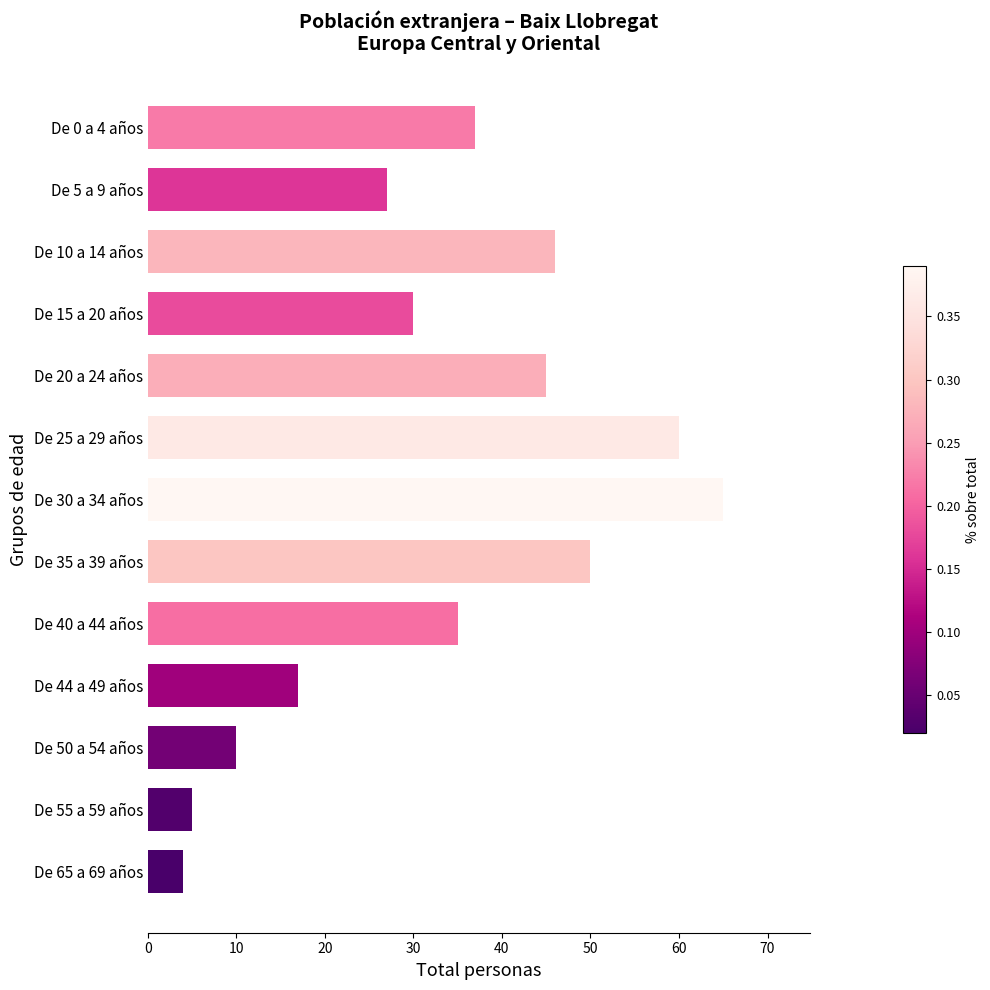

Reading top to bottom, extract all data points from this chart.

37	27	46	30	45	60	65	50	35	17	10	5	4